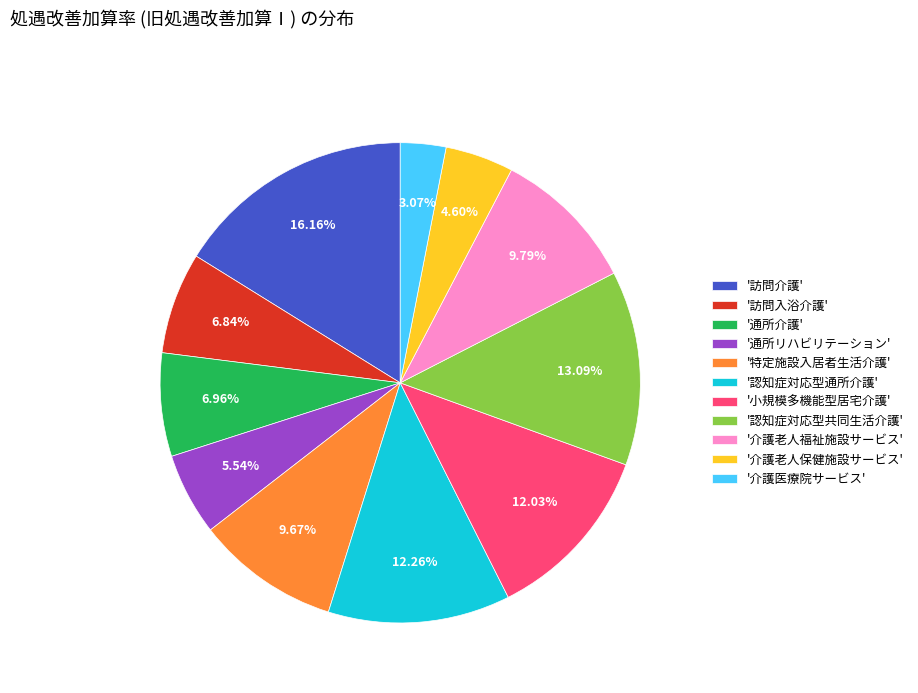

Which has a higher value, '通所リハビリテーション' or '訪問入浴介護'?

'訪問入浴介護'